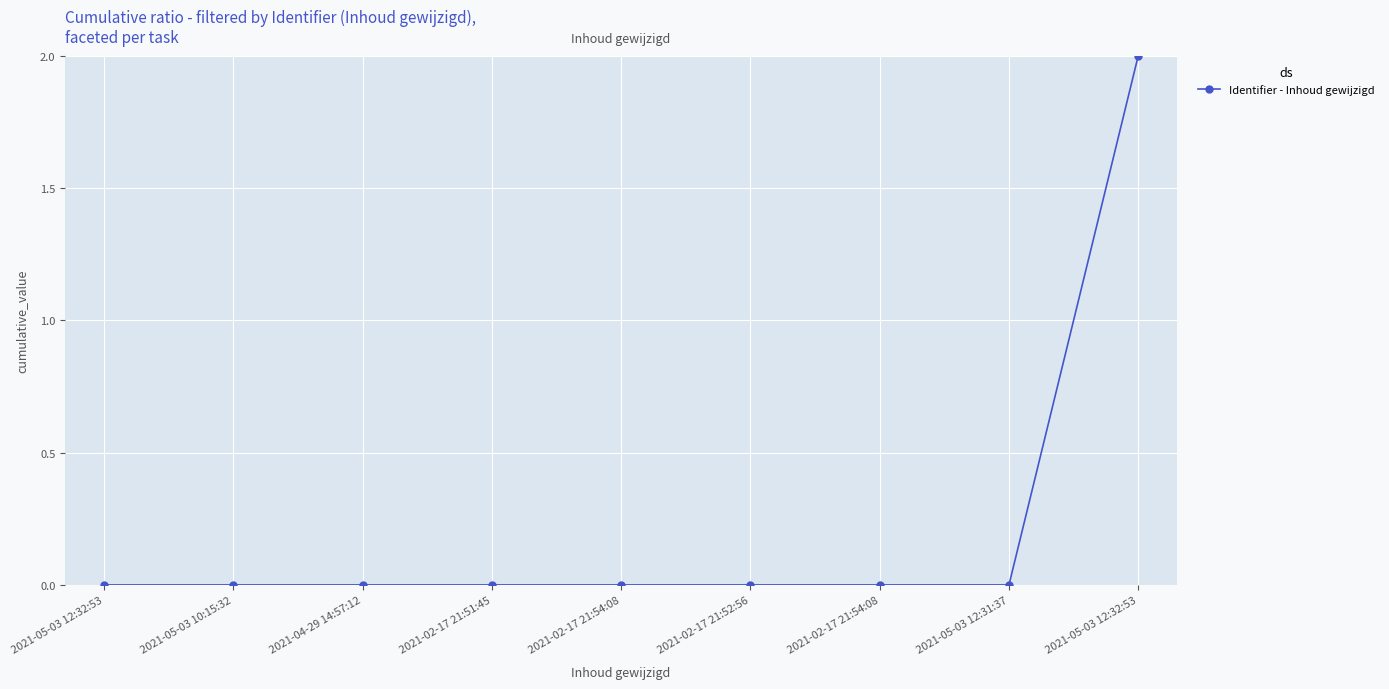

Count the number of data series in this chart.

1